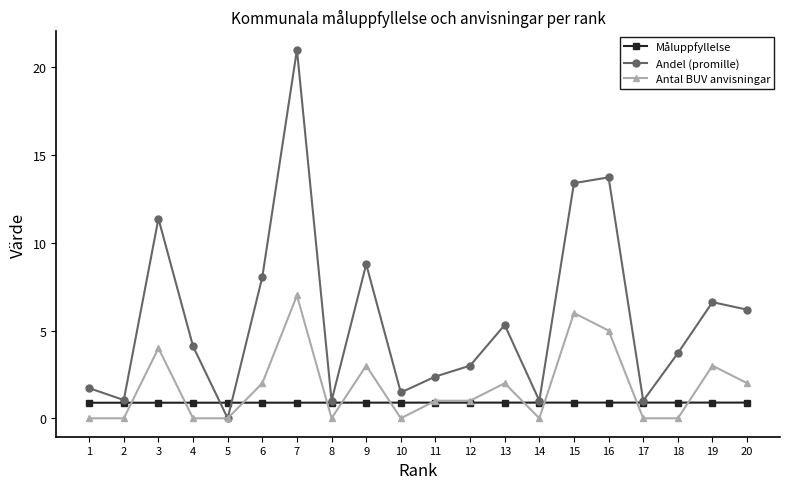

What is the value of the Andel (promille) point at the 1st from the left?

1.7